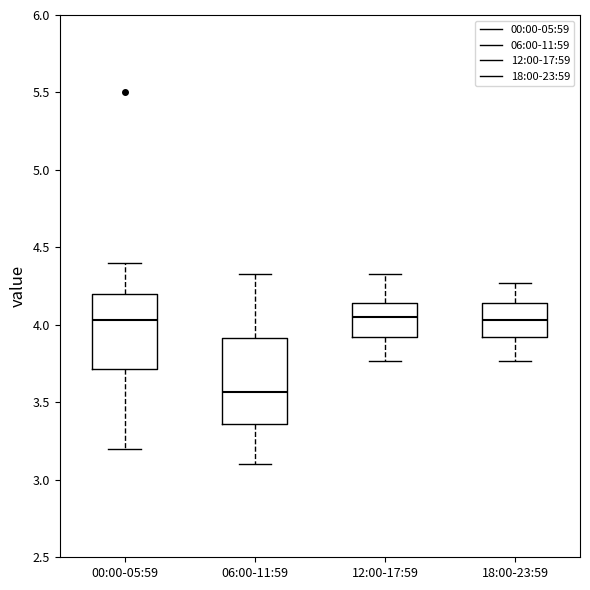

Which box's median line is the lowest?

06:00-11:59